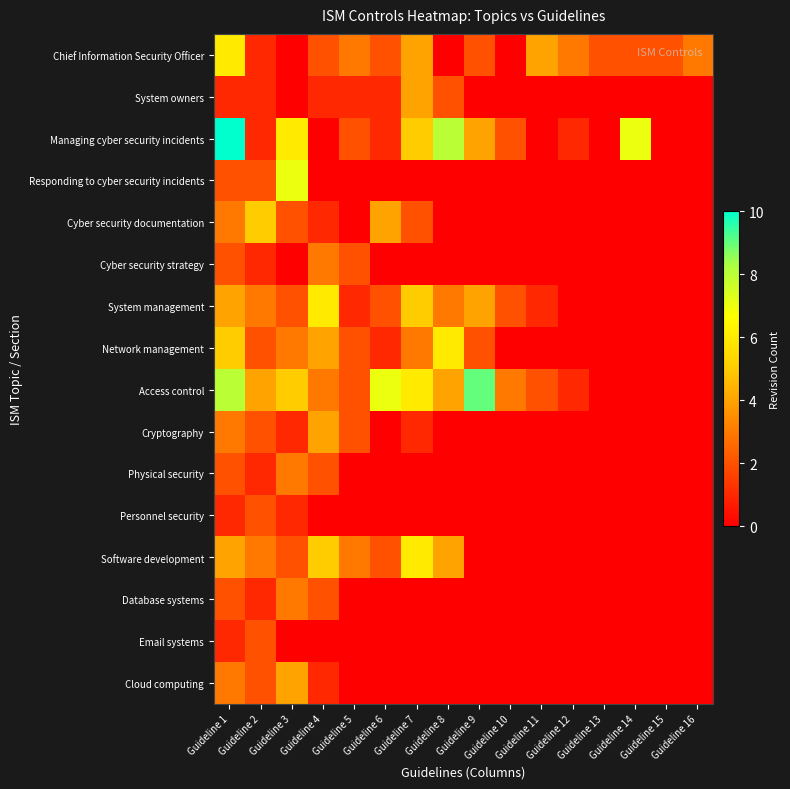

At which category is the sum across all series the highest?

Guideline 1